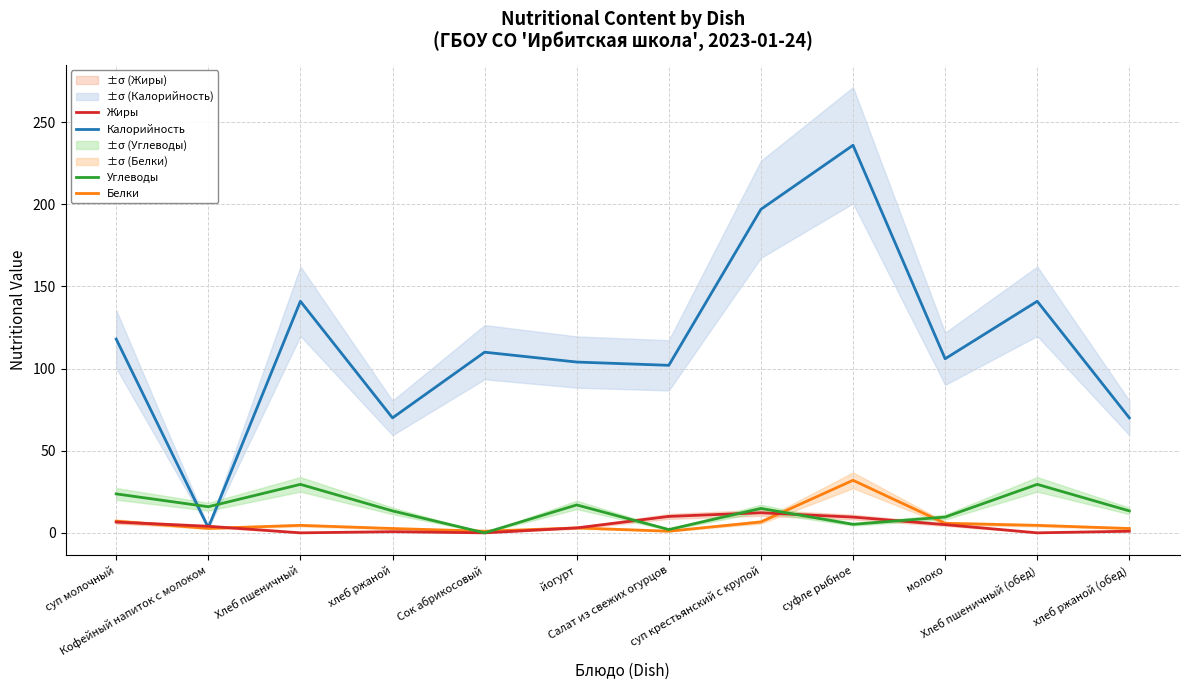

In Жиры, how many points are higher than both neighbors (excluding endpoints)?

2